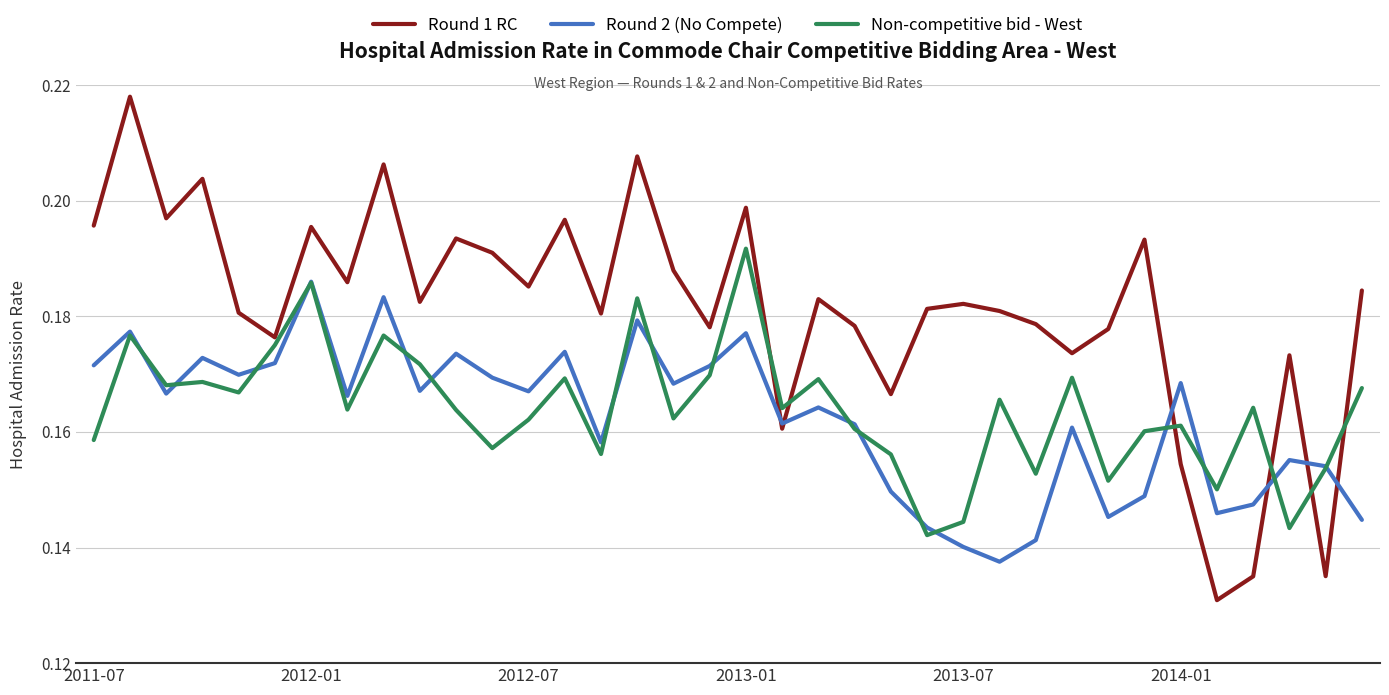

Which series has the widest spread of values?

Round 1 RC